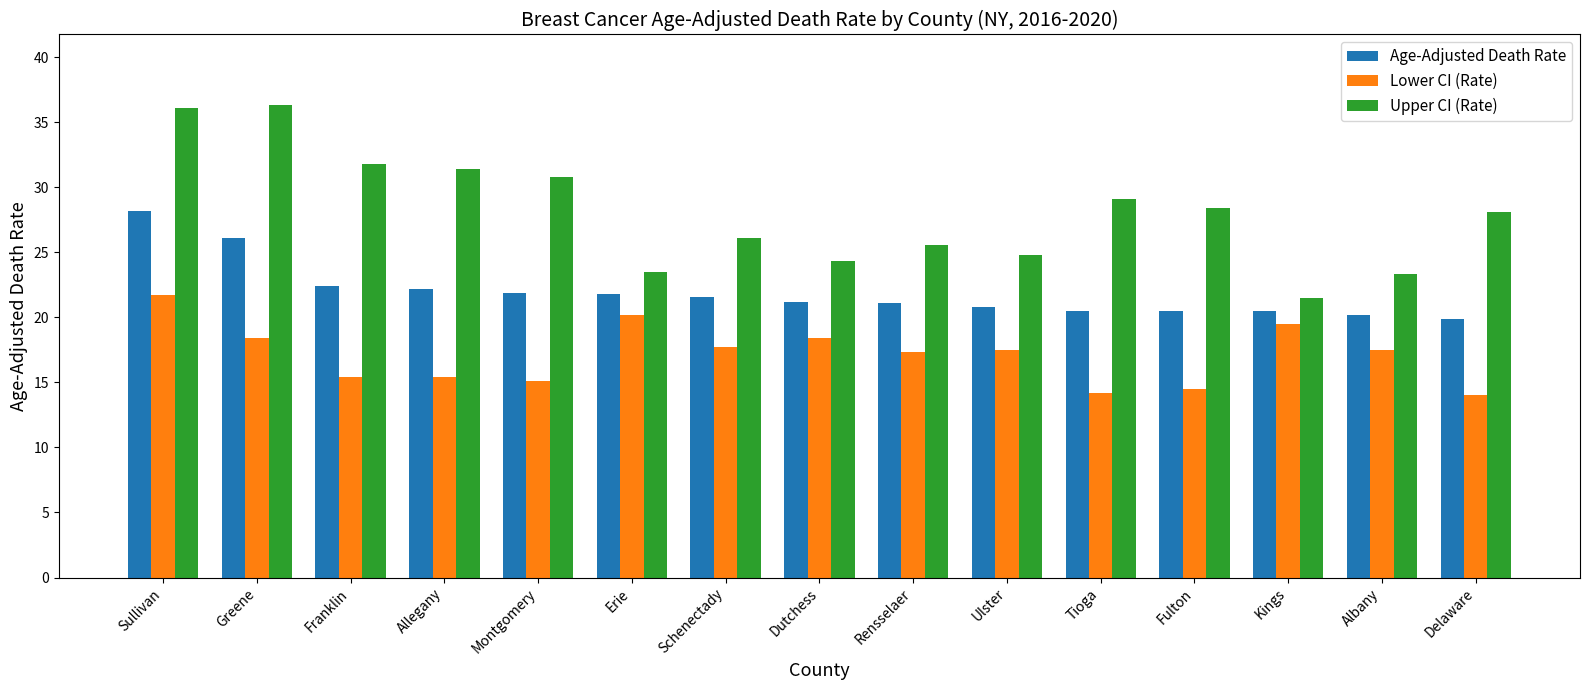

At which label does Age-Adjusted Death Rate reach its peak?

Sullivan